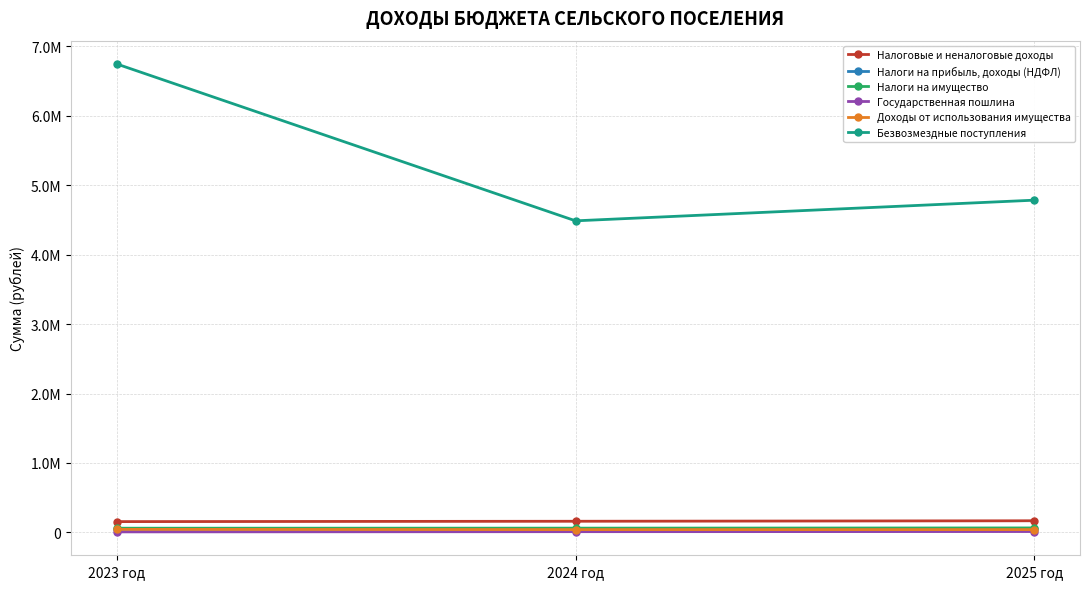

What are all the series names shown in the legend?

Налоговые и неналоговые доходы, Налоги на прибыль, доходы (НДФЛ), Налоги на имущество, Государственная пошлина, Доходы от использования имущества, Безвозмездные поступления